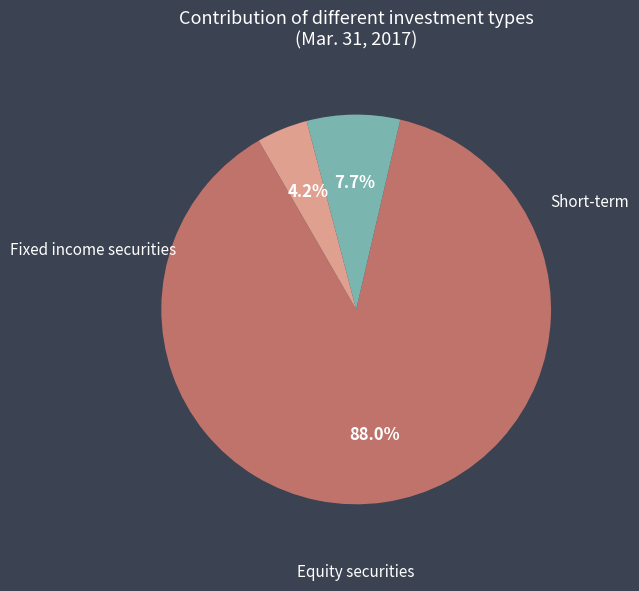

How many slices are in this pie chart?

3